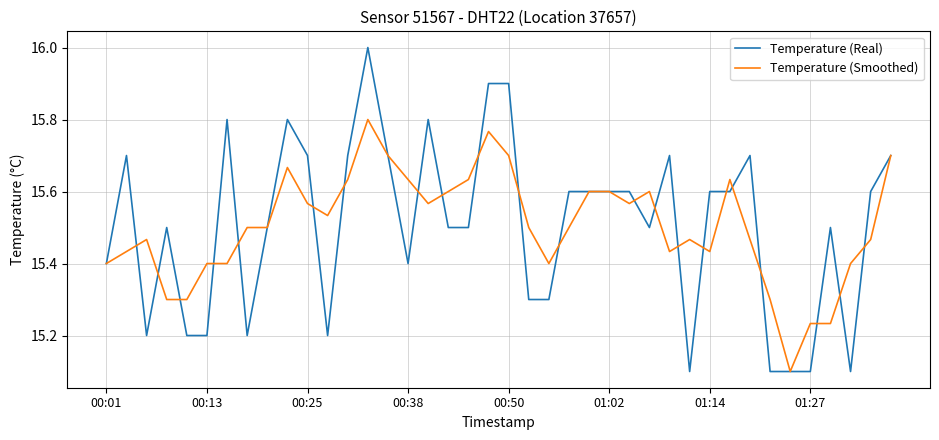

What is the difference between the second highest and second lowest values in the Temperature (Smoothed) series?

0.5